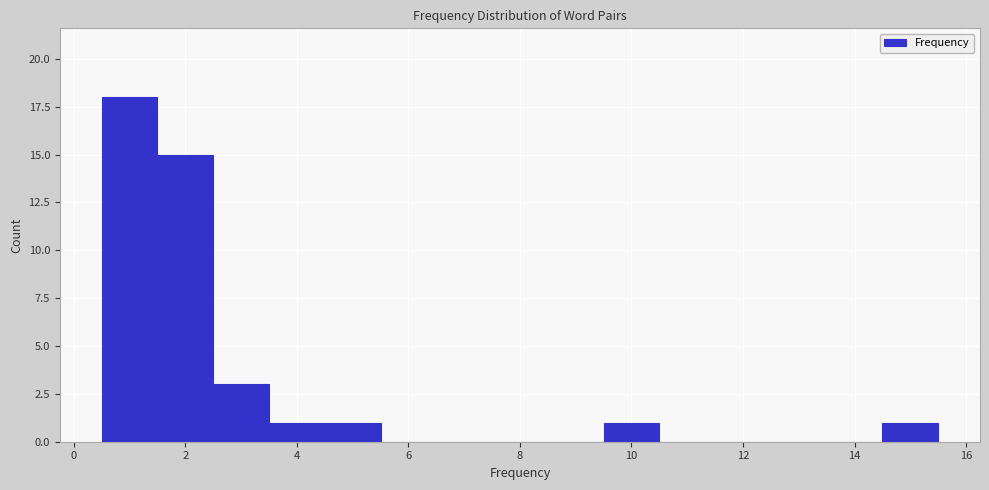

Reading left to right, list every bar in this chart as the range it spans on the x-axis followed by its height. Neither the bar edges nor the heights are printed on the chart, so give them approximately, as read against the axes.

0.5 to 1.5: 18
1.5 to 2.5: 15
2.5 to 3.5: 3
3.5 to 4.5: 1
4.5 to 5.5: 1
5.5 to 6.5: 0
6.5 to 7.5: 0
7.5 to 8.5: 0
8.5 to 9.5: 0
9.5 to 10.5: 1
10.5 to 11.5: 0
11.5 to 12.5: 0
12.5 to 13.5: 0
13.5 to 14.5: 0
14.5 to 15.5: 1